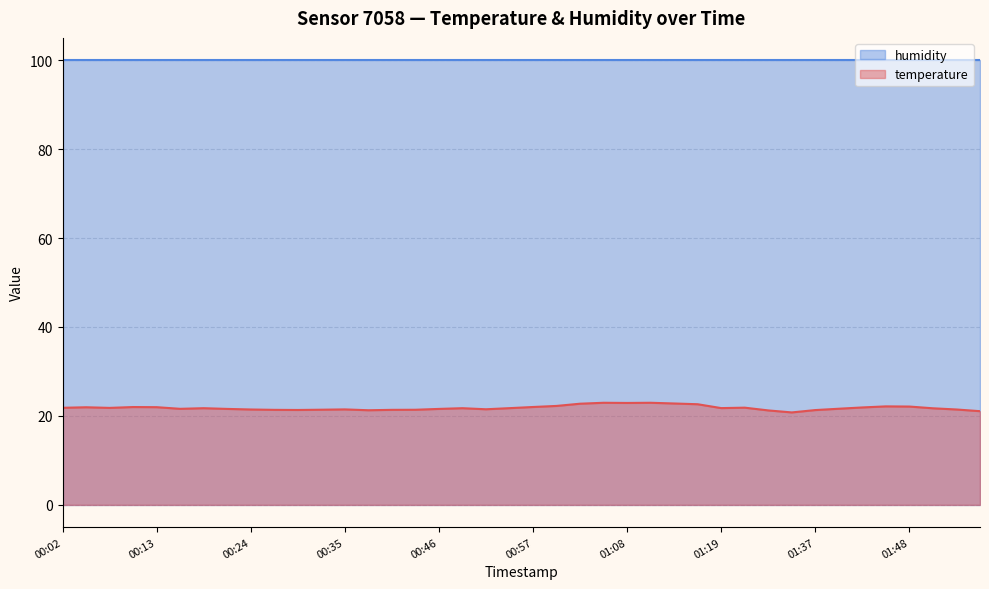

How many points are higher than both their immediate neighbors (excluding endpoints)?

9